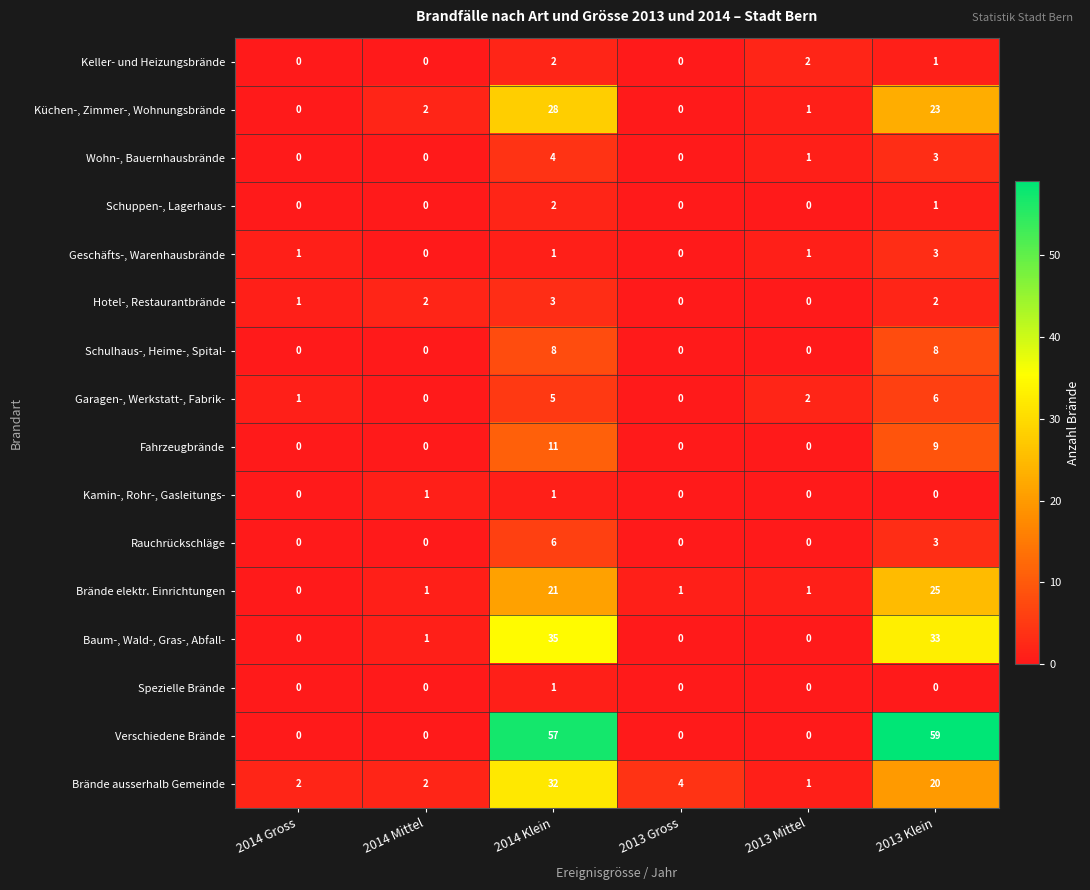

What is the greatest value displayed?

59